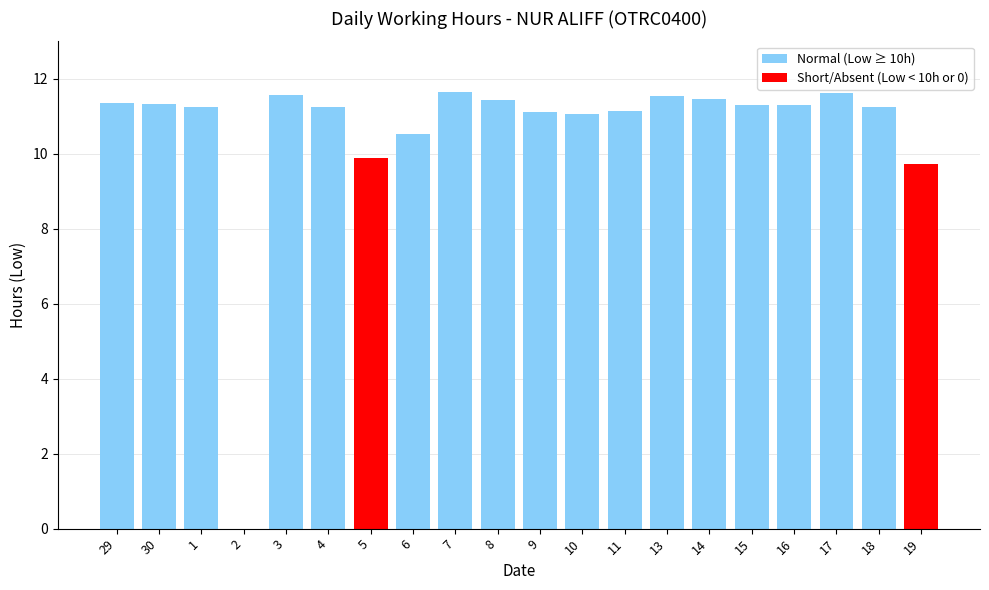

What is the change in value from 2 to 6?

+10.5